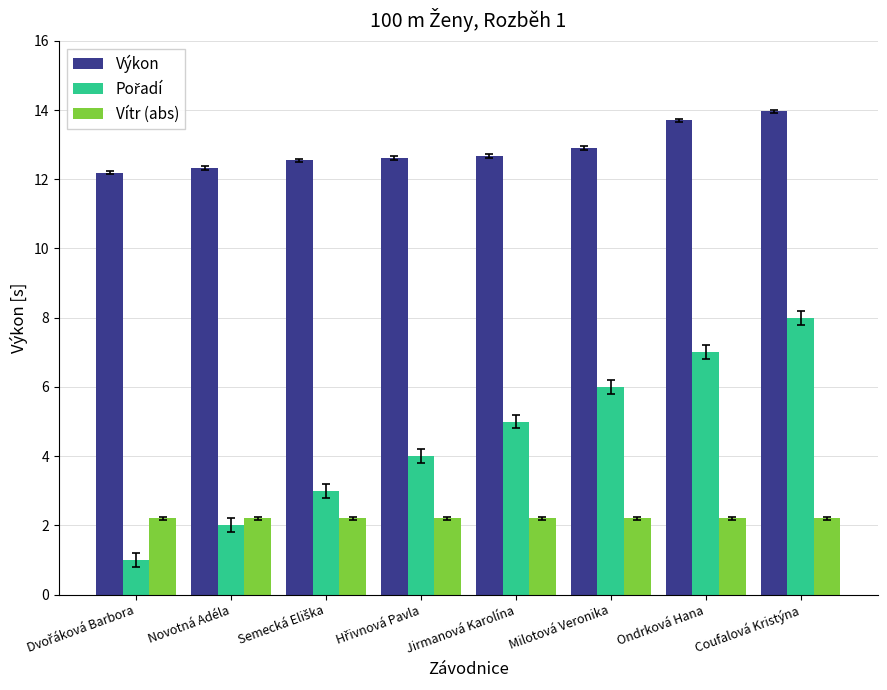

What is the minimum value for Vítr (abs)?

2.2